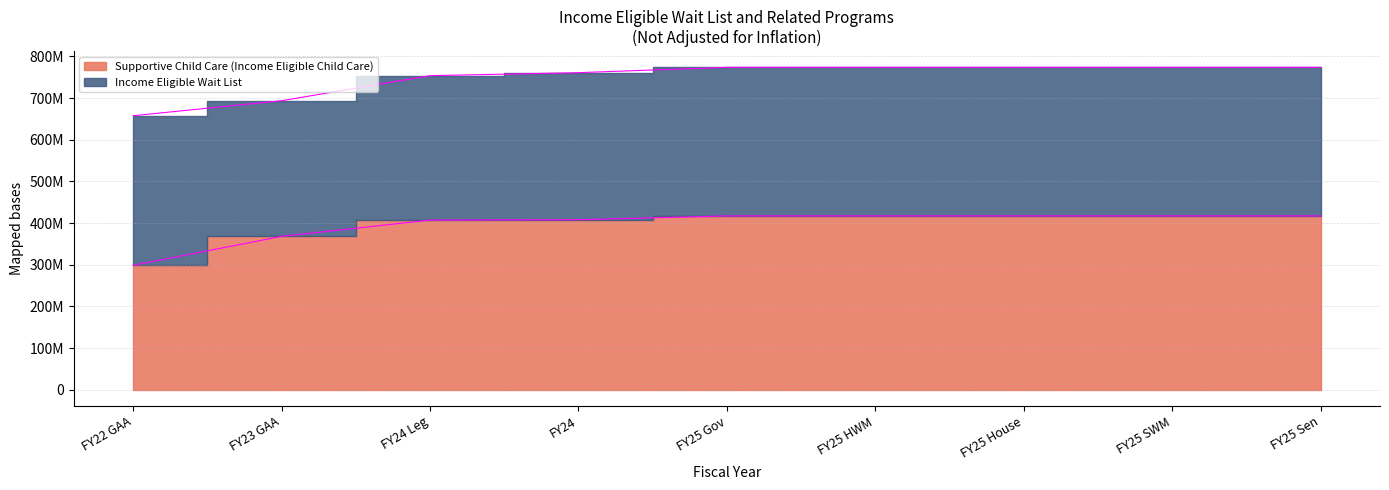

True or false: the data shows 588642549 at FY24.

False